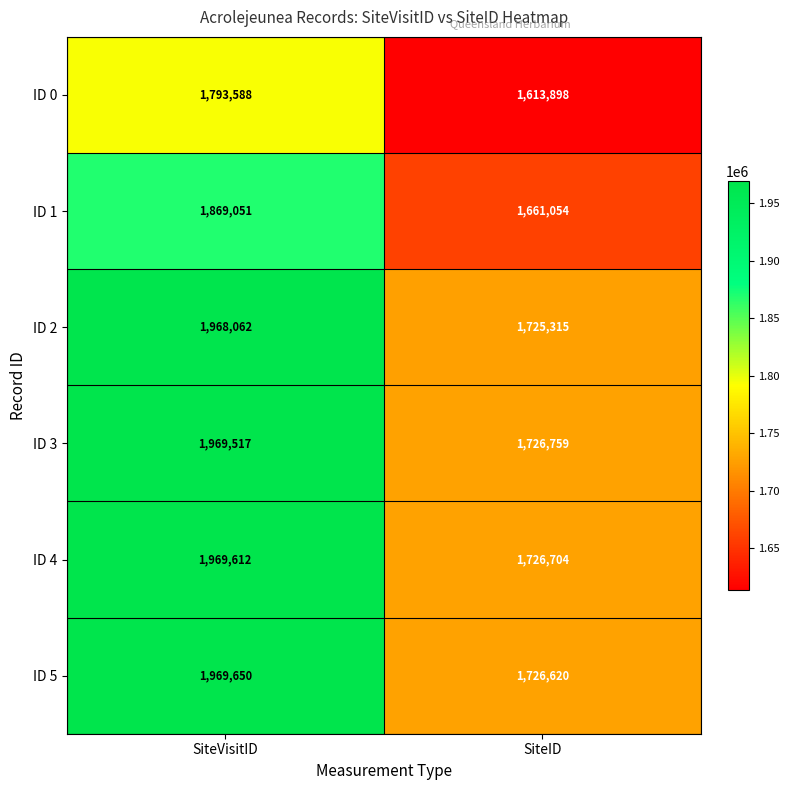

What value does the ID 2 series have at SiteID, to the nearest 50?

1725300